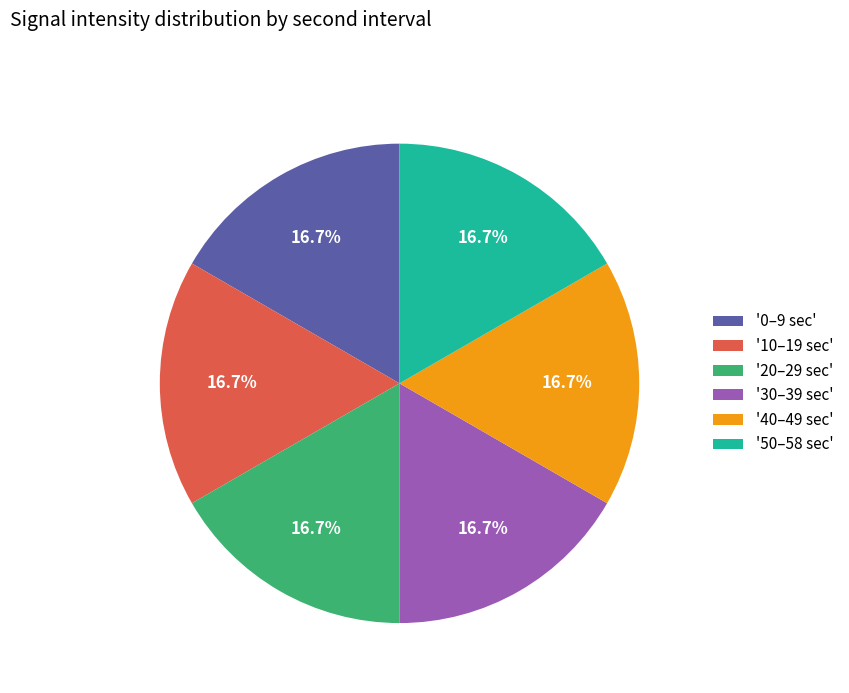

What portion of the pie excludes '10–19 sec'?

83.3%